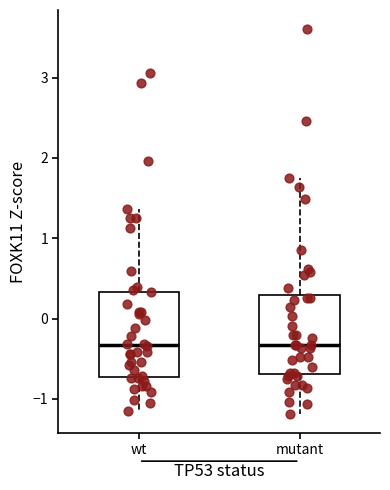

Reading left to right, transcribe this box plot: for each box, give where its median line is, the range the box spans, and where its two whiskers end, as read against the y-axis. The values are not printed on the chart, so give them approximately, as read against the axis.

wt: median -0.3, box -0.7 to 0.3, whiskers -1.1 to 1.4
mutant: median -0.3, box -0.7 to 0.3, whiskers -1.2 to 1.8